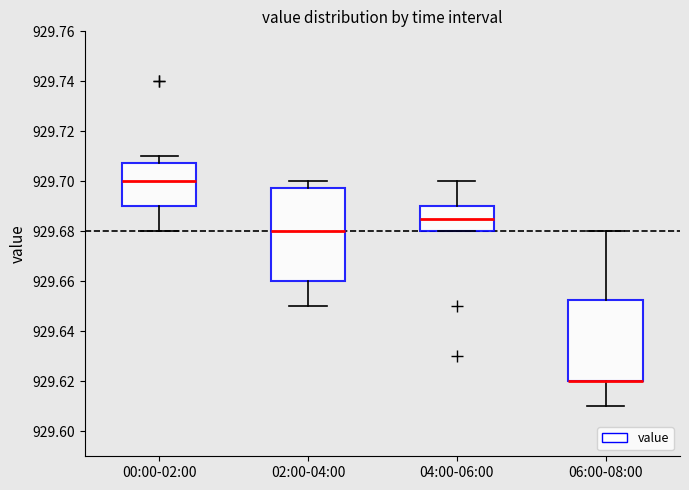

Where does the lower whisker of the box for 06:00-08:00 end on the y-axis? The values are not printed on the chart, so give them approximately, as read against the axis.

929.610